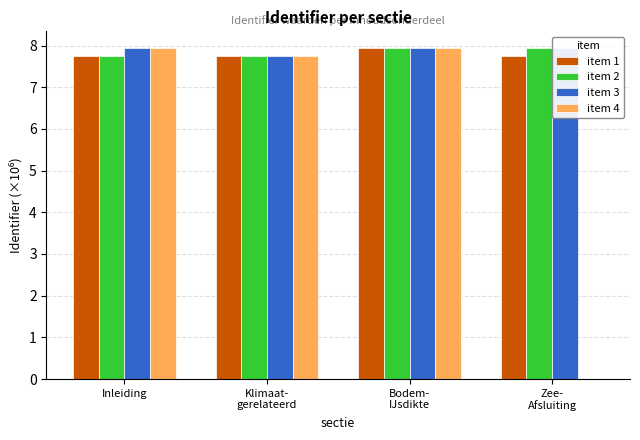

Are the bars horizontal?

No